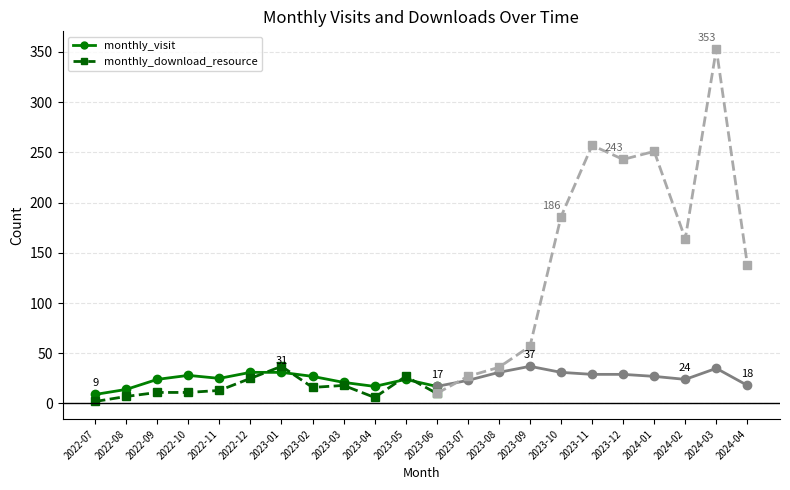

At which category does the chart reach its minimum across all series?

2022-07